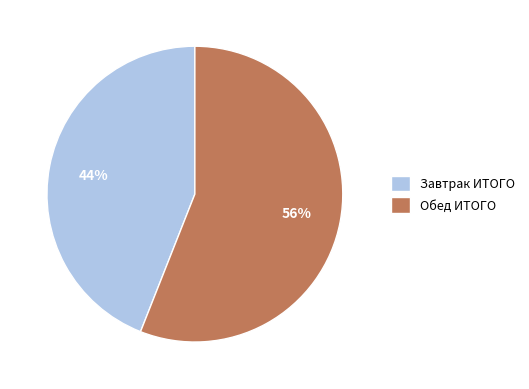

To the nearest percent, what is the difference between the Завтрак ИТОГО and Обед ИТОГО slice percentages?

12%